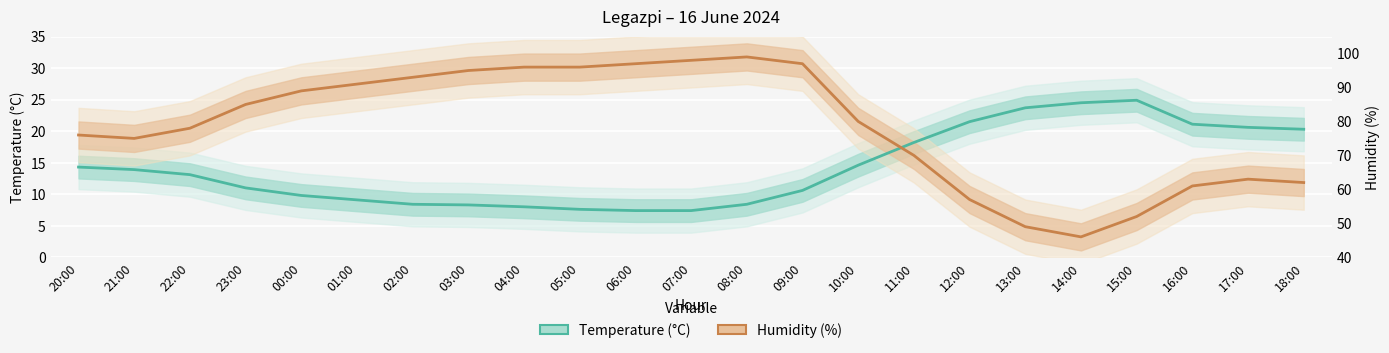

Reading left to right, transcribe all the data shown in this chart.

Temperature (°C): 14.3	13.9	13.1	11.0	9.8	9.1	8.4	8.3	8.0	7.6	7.4	7.4	8.4	10.6	14.6	18.2	21.5	23.7	24.5	24.9	21.1	20.6	20.3
Humidity (%): 19.4	18.8	20.5	24.2	26.4	27.5	28.5	29.6	30.2	30.2	30.7	31.2	31.8	30.7	21.5	16.2	9.2	4.8	3.2	6.5	11.3	12.4	11.8